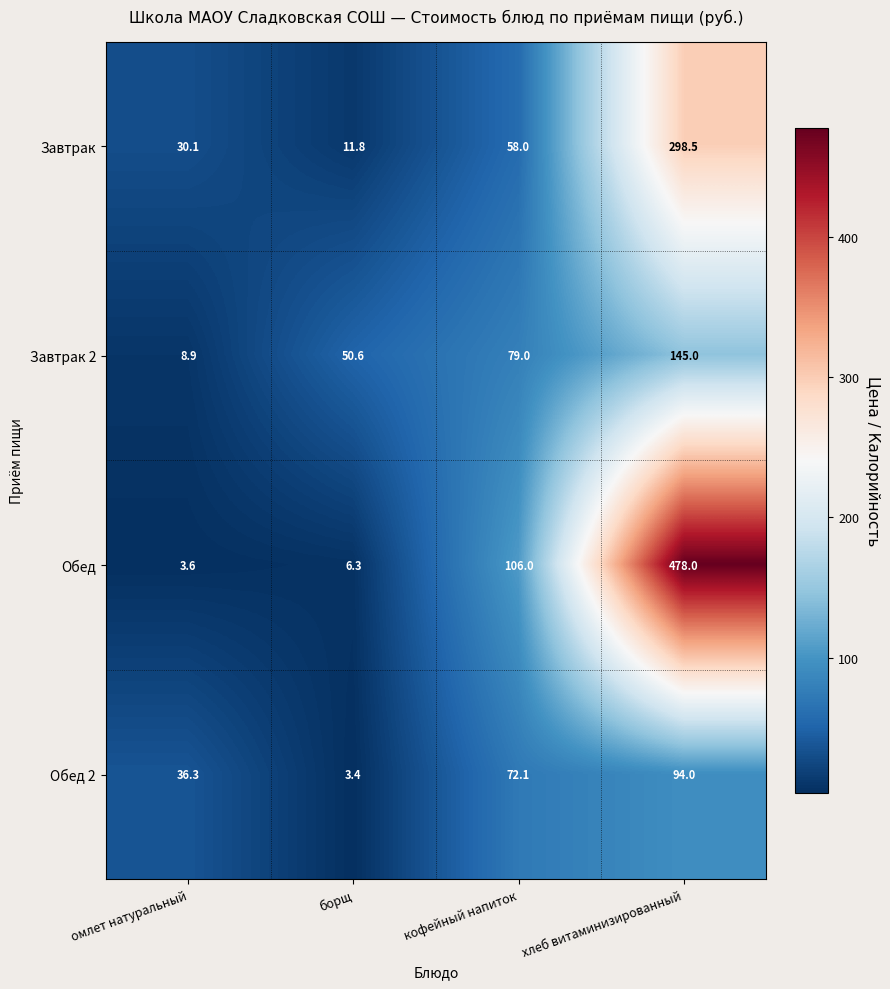

Reading left to right, list all the values displayed in this chart.

Завтрак: 30.1	11.8	58.0	298.5
Завтрак 2: 8.9	50.6	79.0	145.0
Обед: 3.6	6.3	106.0	478.0
Обед 2: 36.3	3.4	72.1	94.0